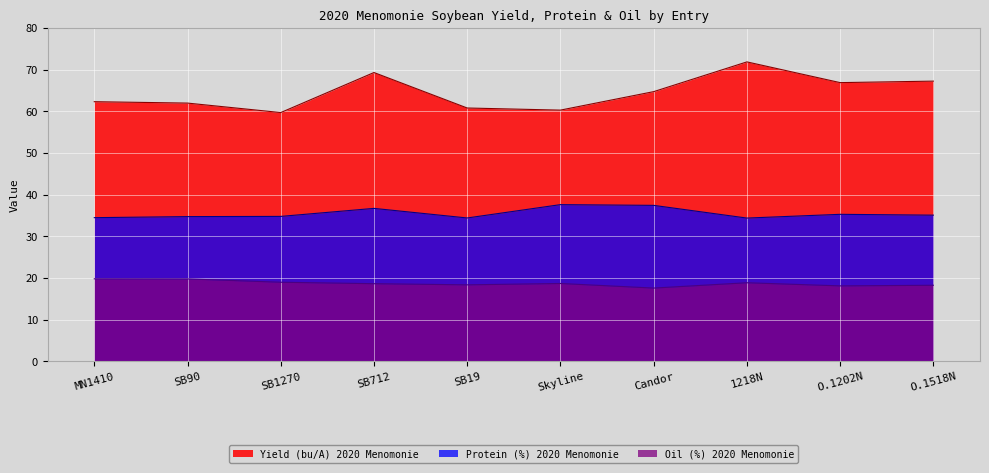

What is the difference between the Oil (%) 2020 Menomonie values at MN1410 and Skyline?

1.1